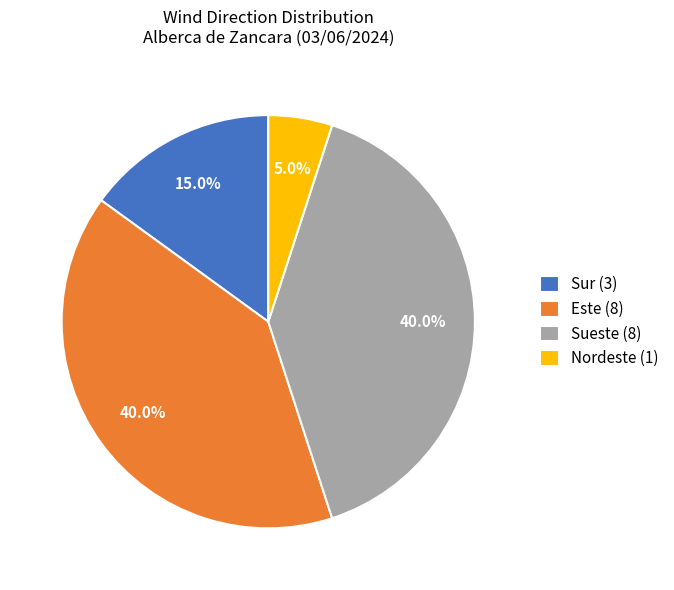

To the nearest percent, what is the combined percentage of Sueste and Sur?

55%